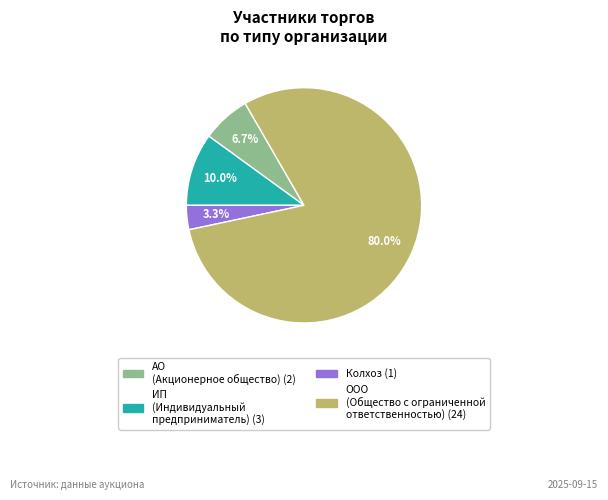

How many slices are in this pie chart?

4